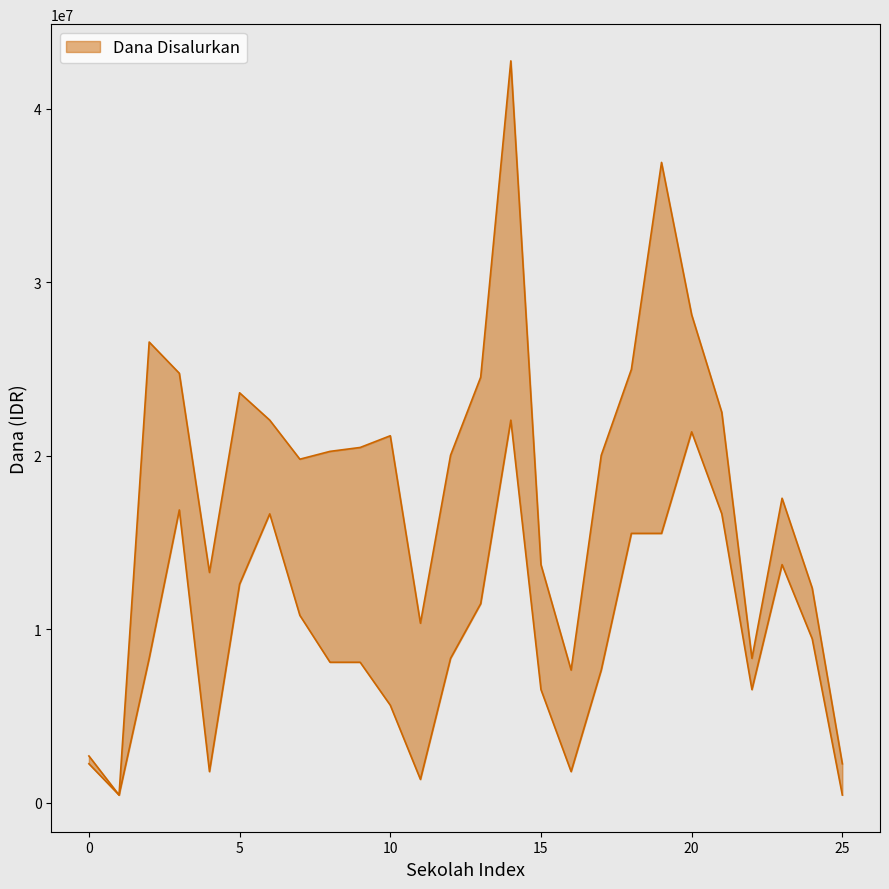

In Dana Pemberian Relaksasi, how many points are higher than both neighbors (excluding endpoints)?

5